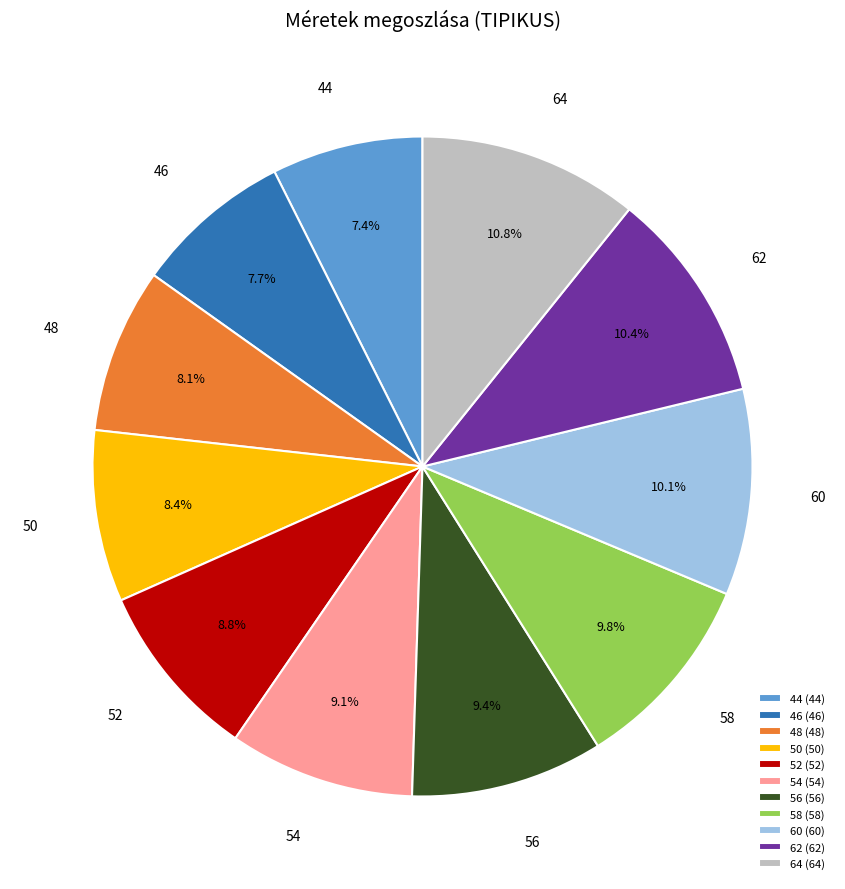

What percentage is the 60 slice, to the nearest percent?

10%